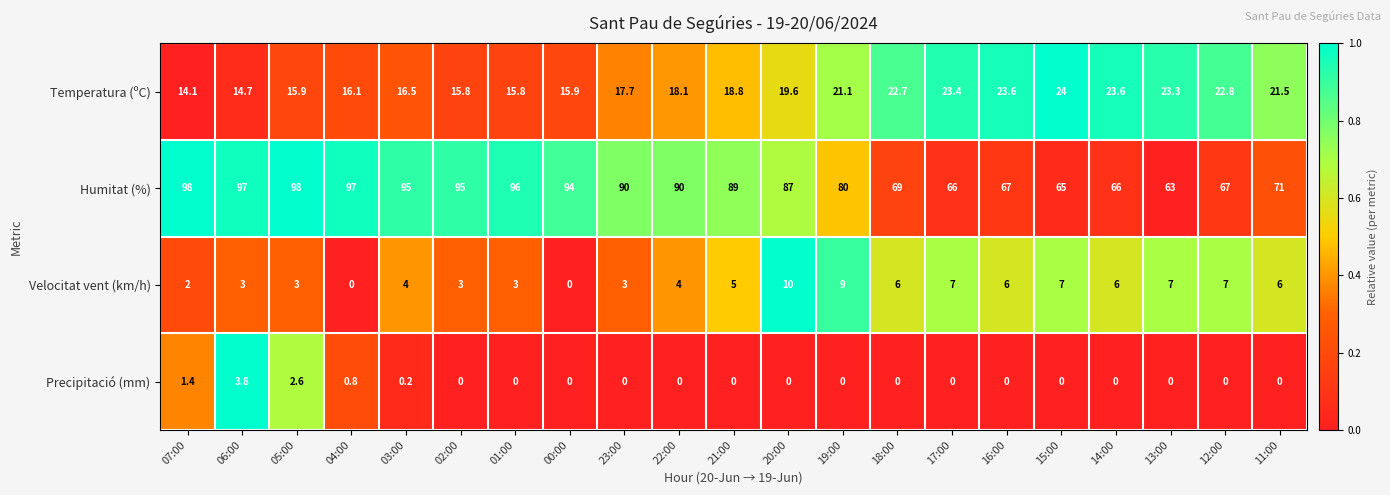

At which category is the sum across all series the highest?

05:00